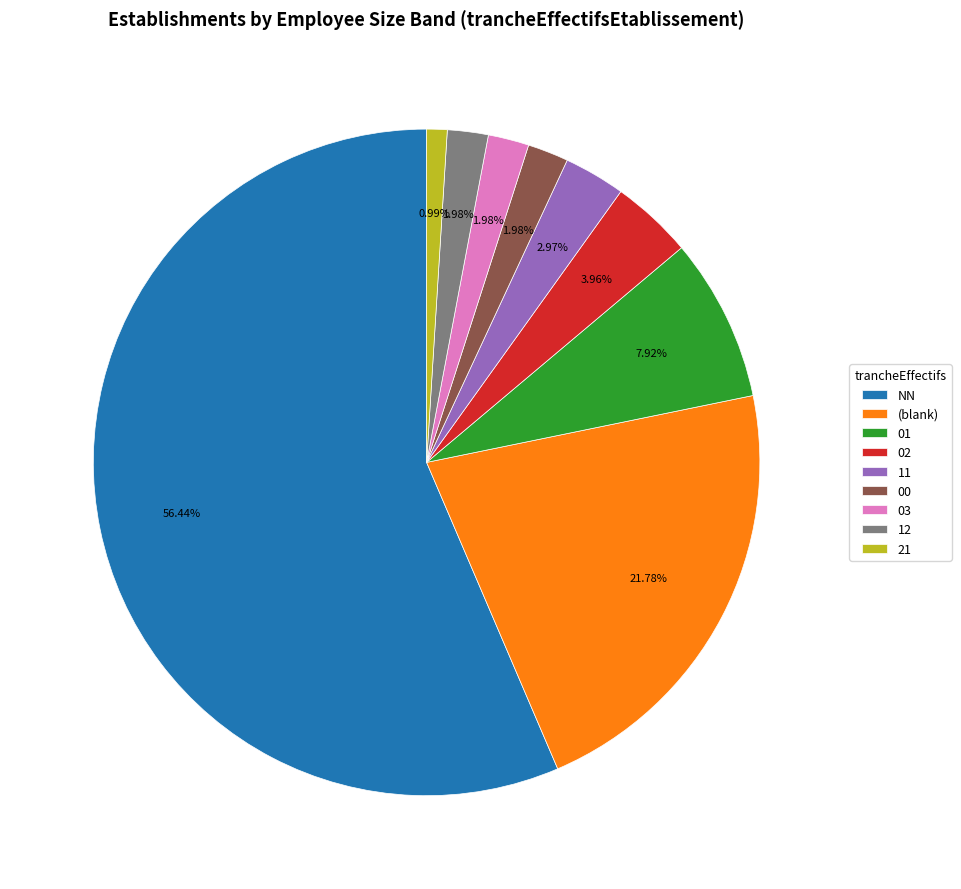

How many segments does this pie chart have?

9